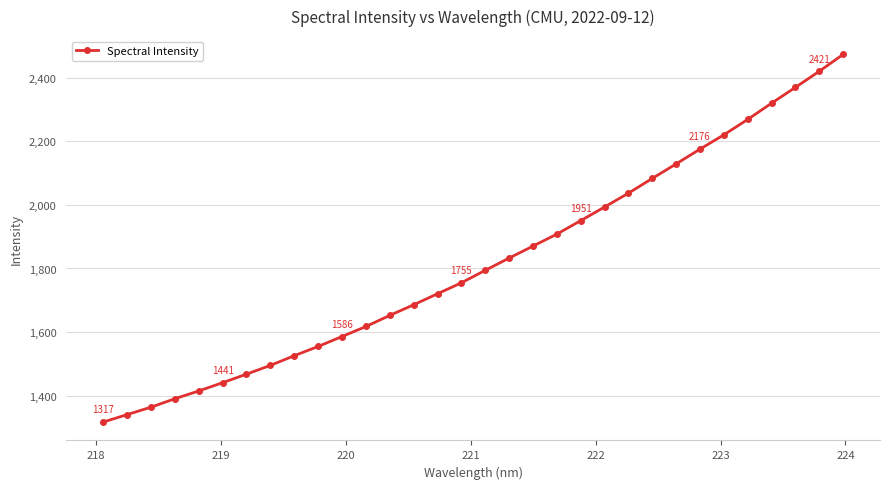

What is the value of the 6th point from the left?

1440.6